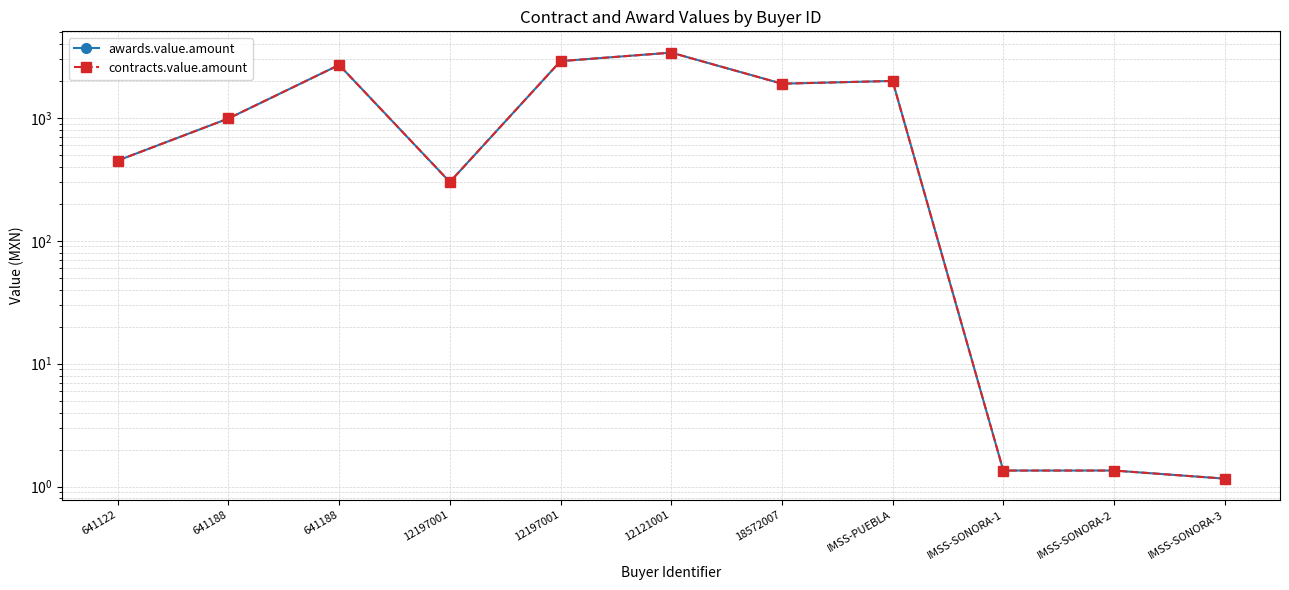

What is the approximate value of contracts.value.amount at 18572007?

1900.0